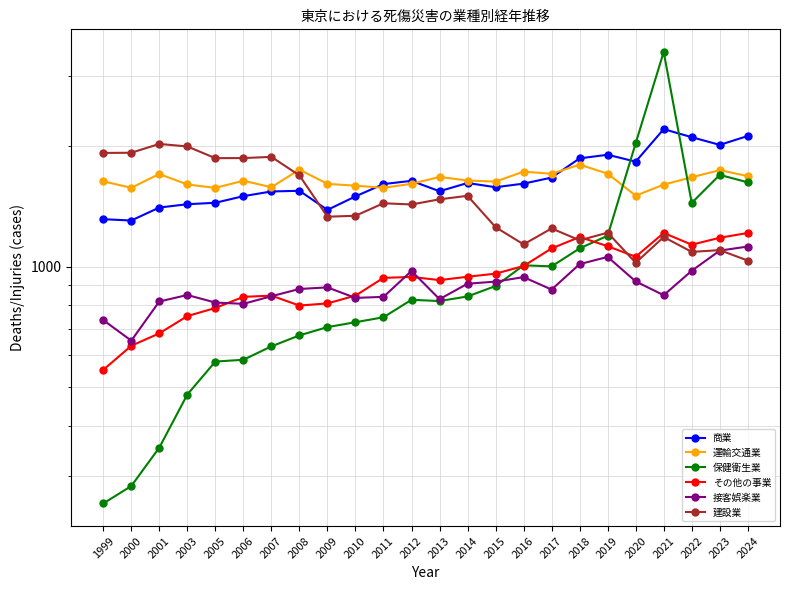

Is the value of 運輸交通業 at 2024 greater than the value of その他の事業 at 2012?

Yes